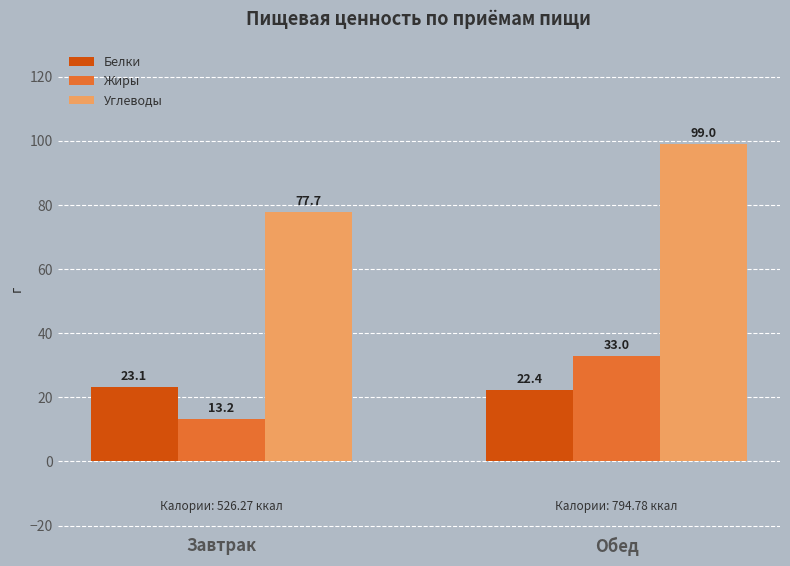

What is the difference between the maximum and minimum values in the Углеводы series?

21.2